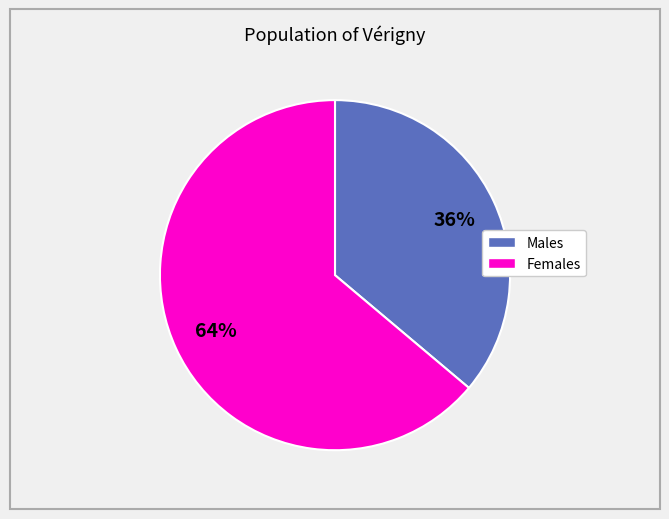

Does any single category account for the majority?

Yes